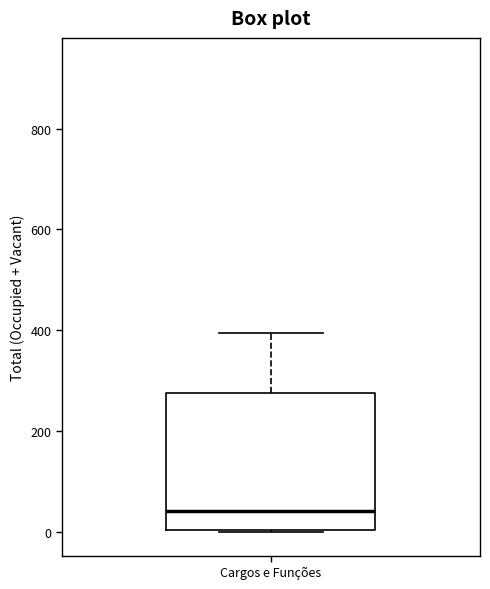

Read this box plot against the y-axis: the position of the median line, the range covered by the box, and the ends of both whiskers. The values are not printed on the chart, so give them approximately, as read against the axis.

median 40, box 0 to 280, whiskers 0 to 400